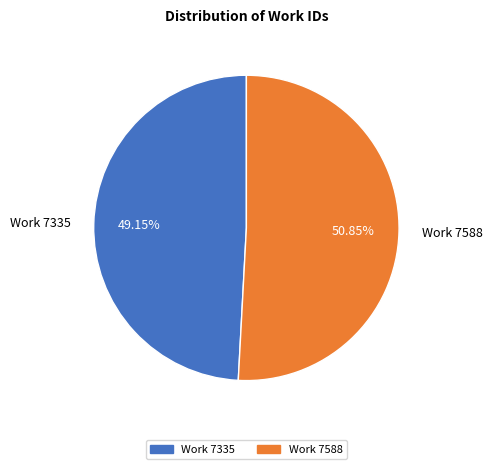

To the nearest percent, what percentage of the pie is Work 7335?

49%